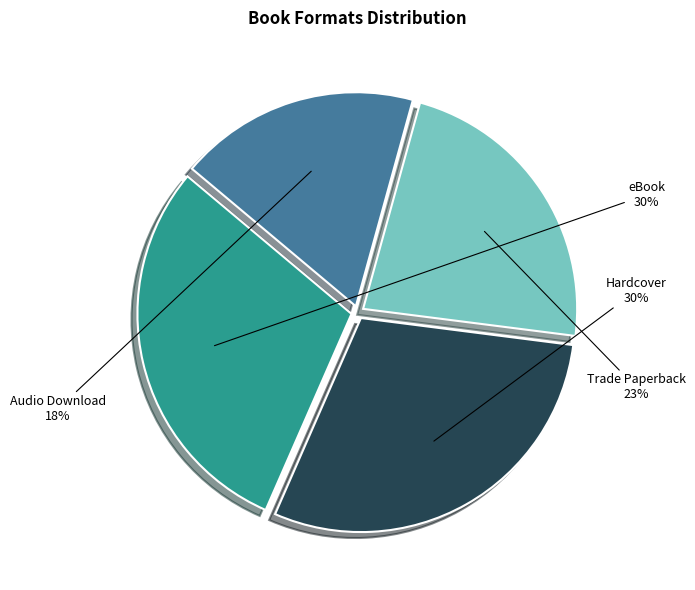

What percentage is the Audio Download slice, to the nearest percent?

18%